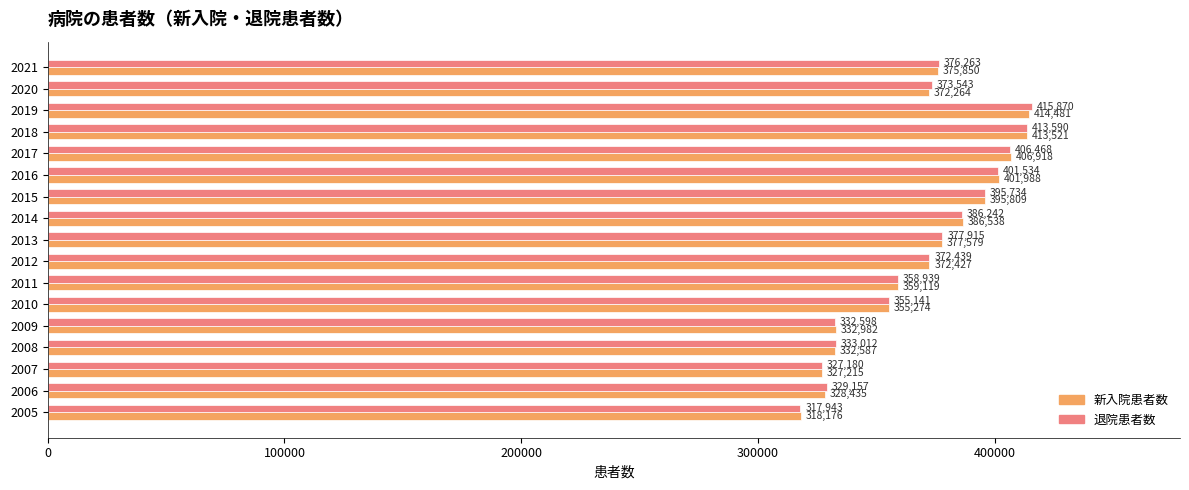

At which category is the sum across all series the highest?

2019